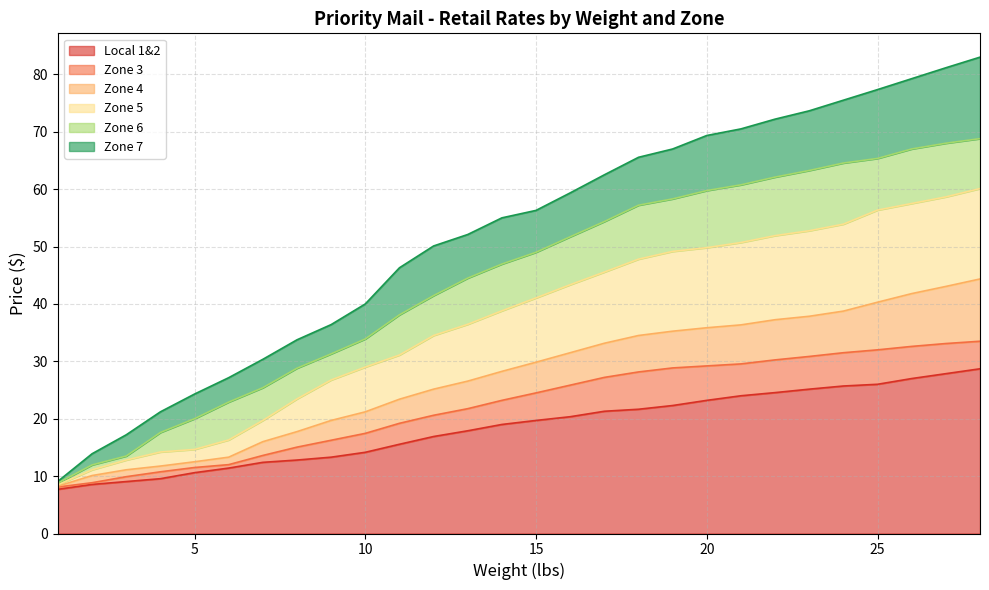

Where is Zone 7 nearest to the value 46?

11